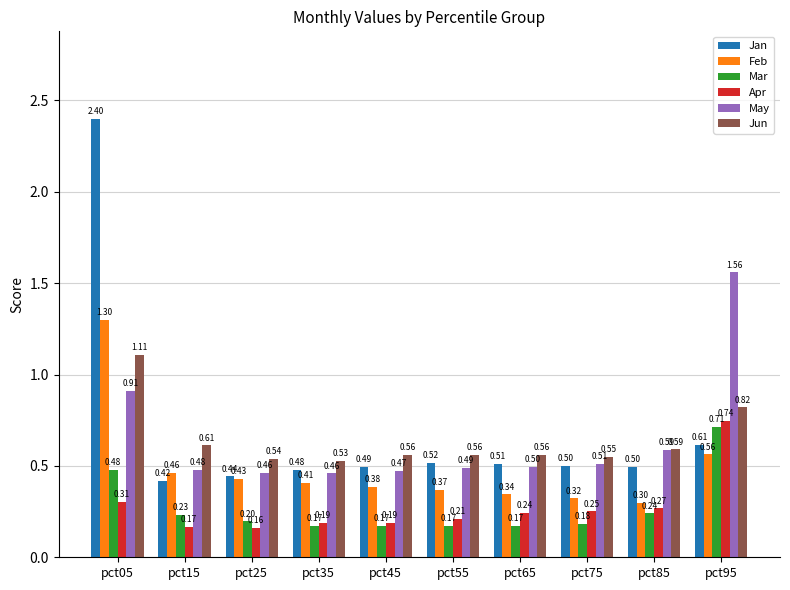

Where is May nearest to the value 1?

pct05